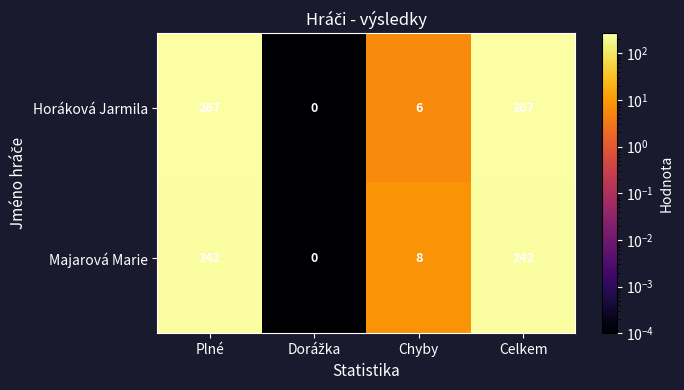

What is the difference between the maximum and minimum values in the Horáková Jarmila series?

267